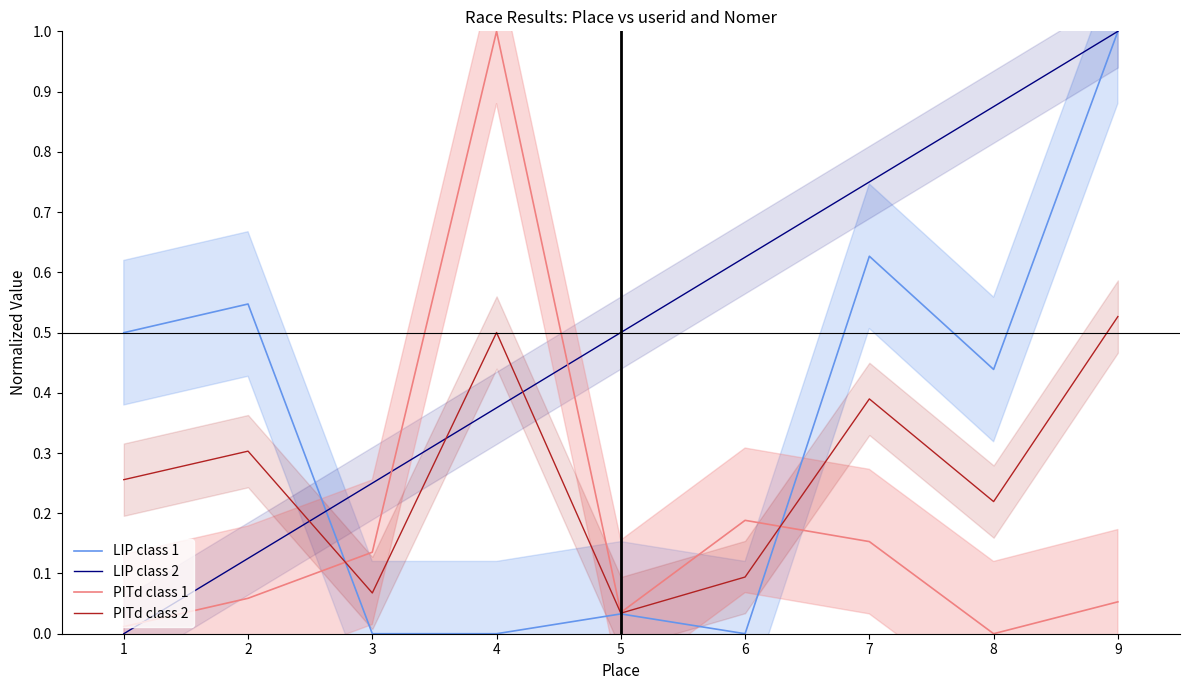

What is the value of the PITd class 1 point at the 6th from the left?

0.2